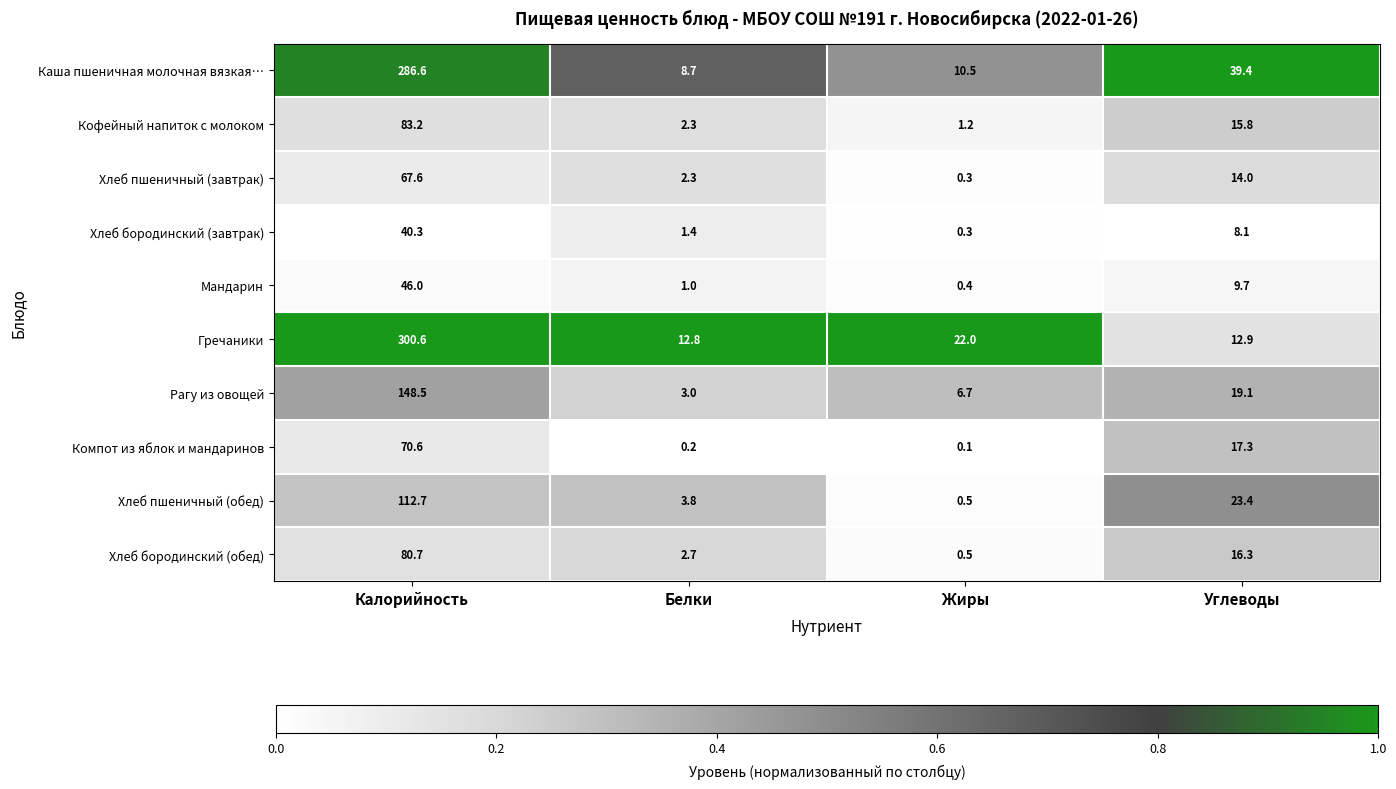

What is the sum of the Хлеб пшеничный (обед) values at Калорийность and Жиры?

113.2